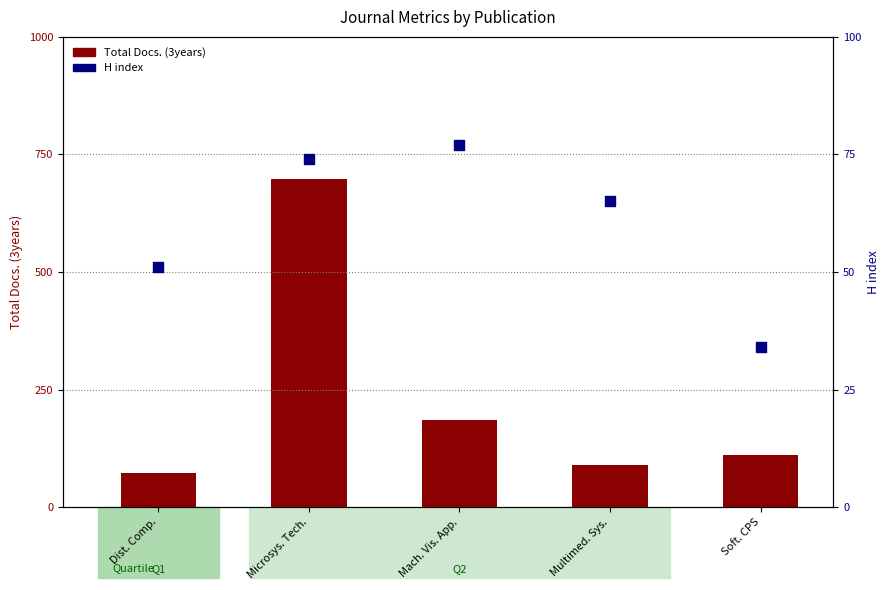

At how many categories does at least one series exceed 418?

1